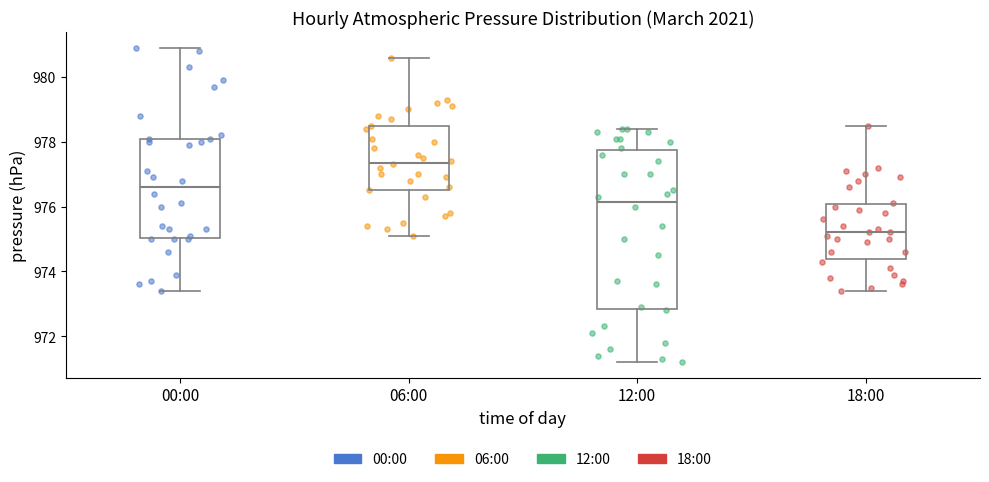

Where does the median line of the box for 12:00 sit on the y-axis? The values are not printed on the chart, so give them approximately, as read against the axis.

976.2